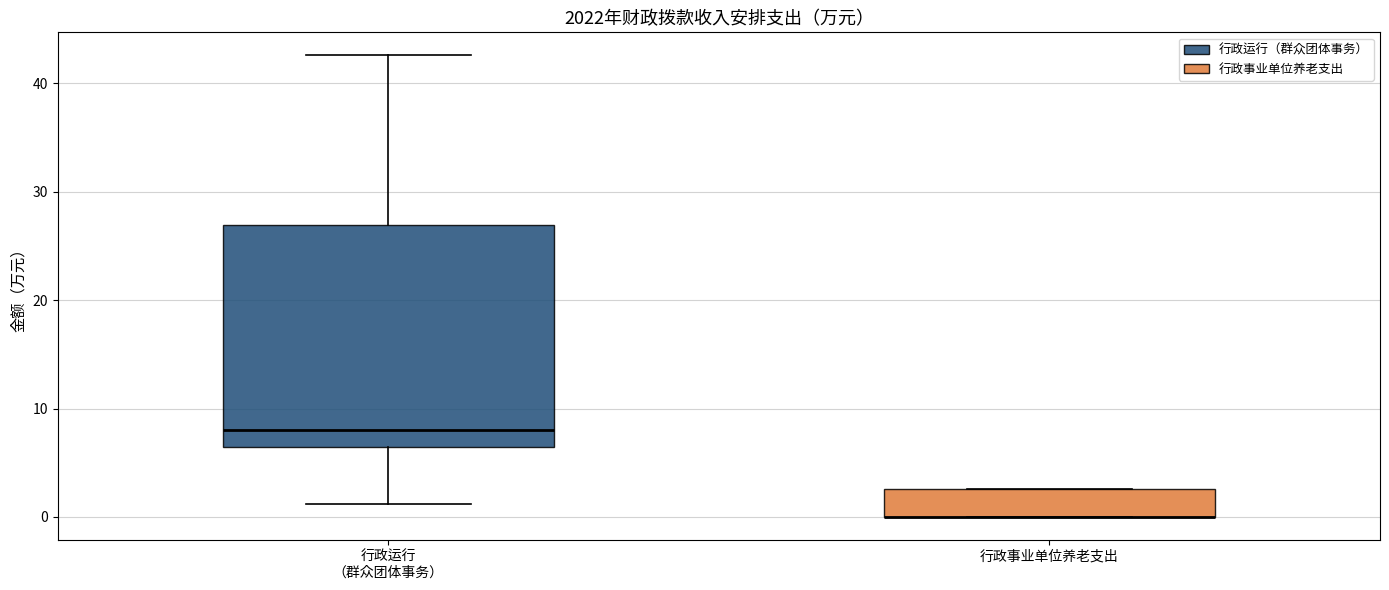

Which box is the tallest, from its lower edge to its upper edge?

行政运行 （群众团体事务）